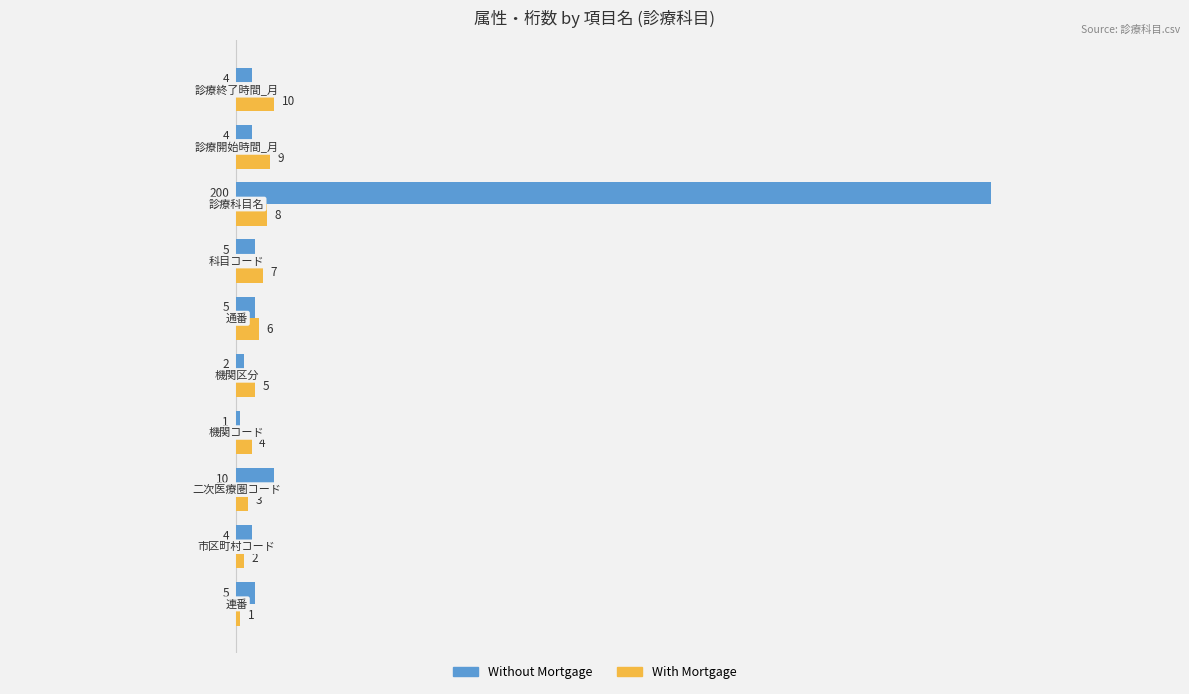

Which series has the largest range (max minus min)?

Without Mortgage